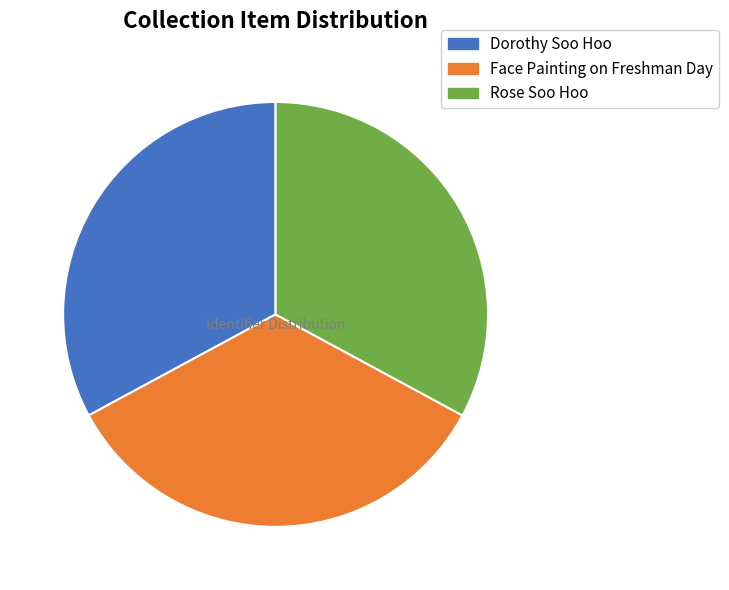

Which category has the biggest portion of the pie?

Face Painting on Freshman Day